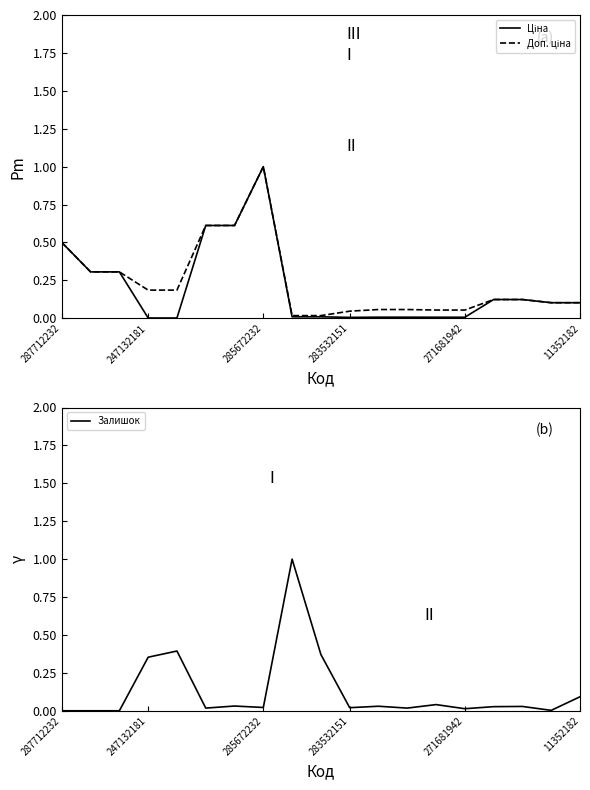

The Ціна series shows 0.0 at 8. True or false?

False